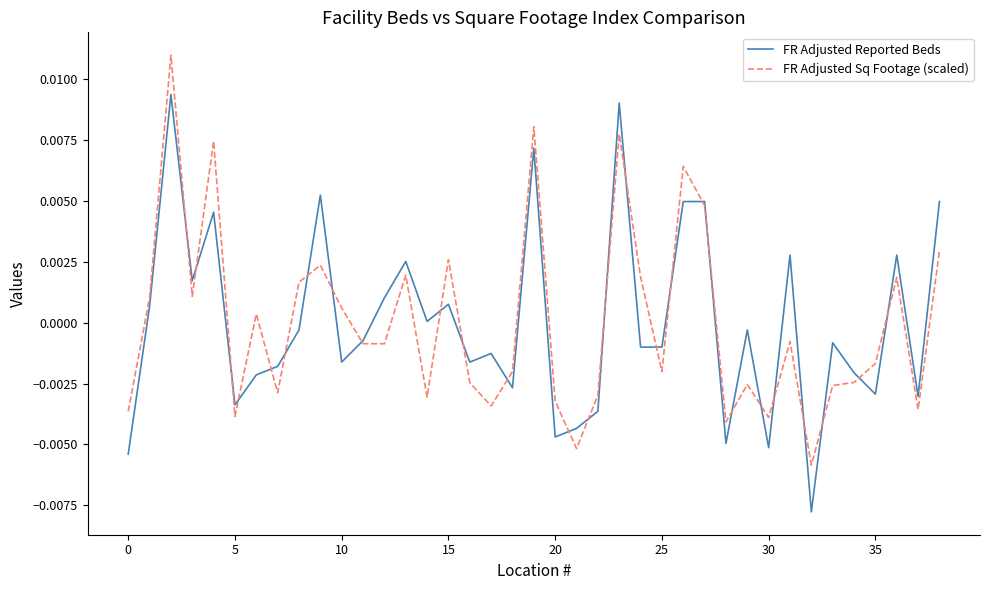

List the series in order of their peak value, highest first.

FR Adjusted Sq Footage (scaled), FR Adjusted Reported Beds